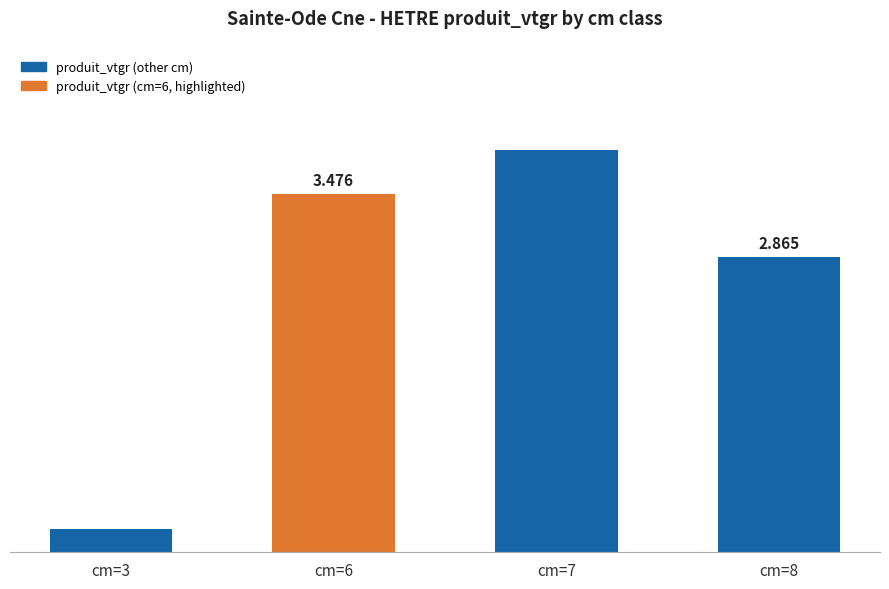

What is the change in value from cm=6 to cm=7?

+0.4